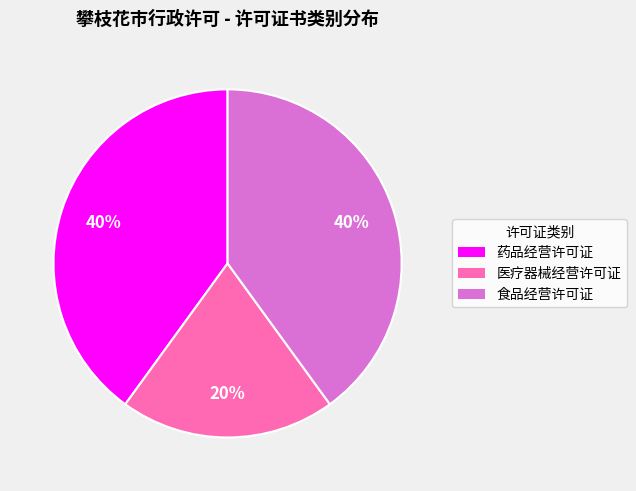

To the nearest percent, what is the difference between the largest and smallest slice percentages?

20%